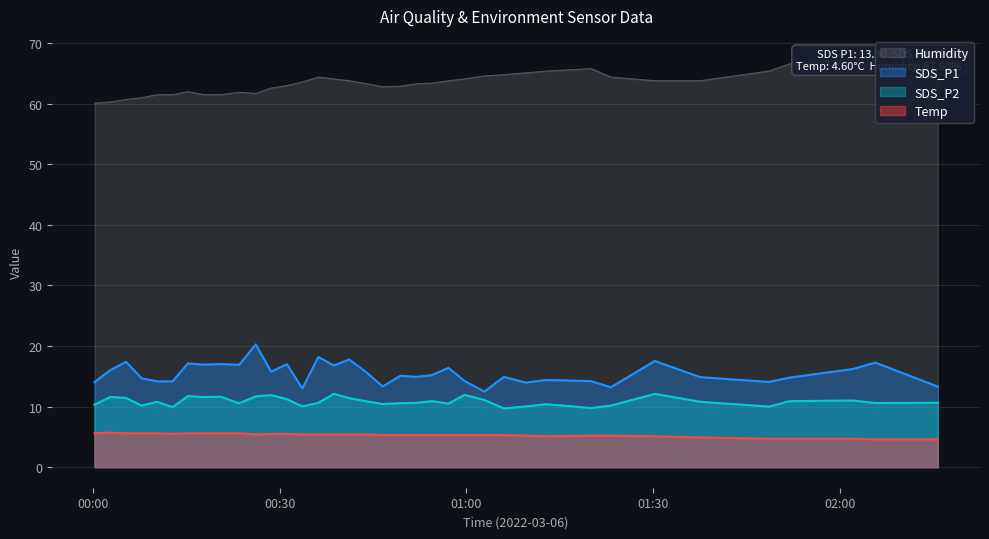

True or false: Temp and SDS_P2 intersect in this chart.

False